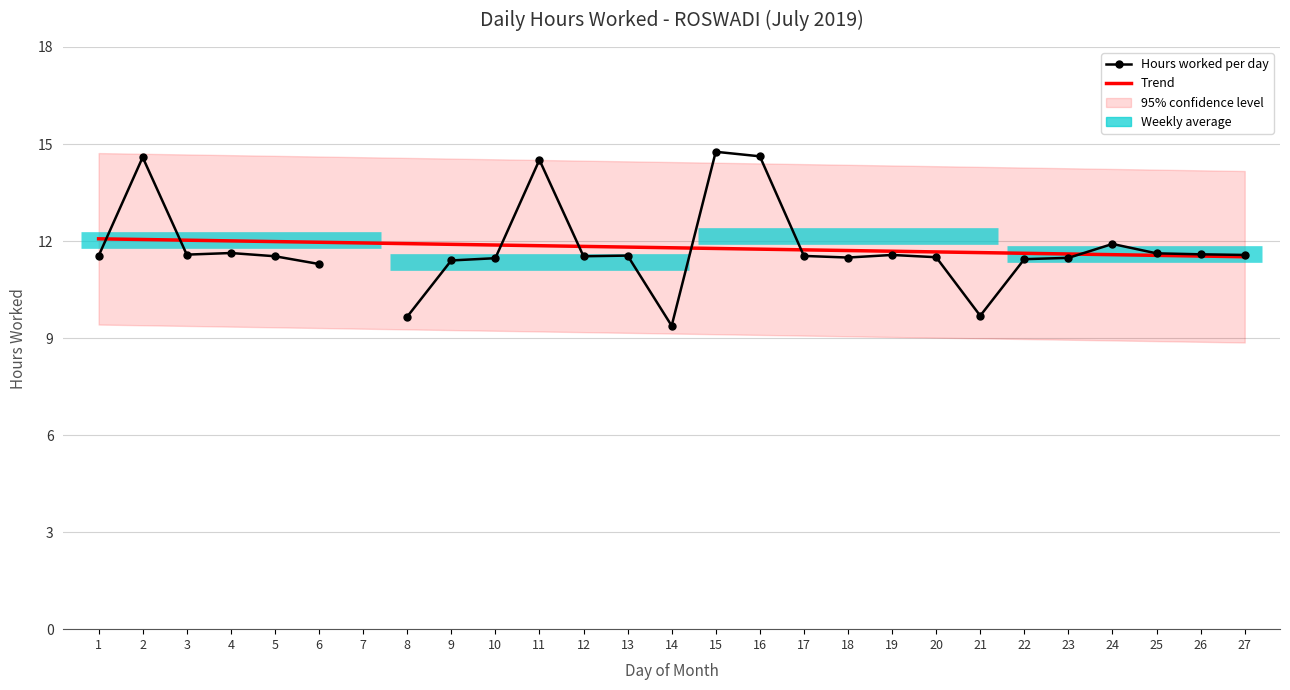

Rank the categories by value from highest to lowest.

15, 16, 2, 11, 24, 4, 25, 26, 3, 19, 27, 13, 1, 17, 5, 12, 20, 18, 23, 10, 22, 9, 6, 21, 8, 14, 7